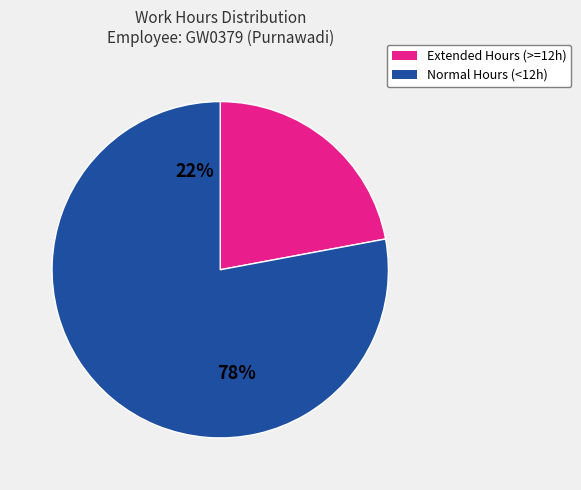

Is there a majority slice in this chart?

Yes